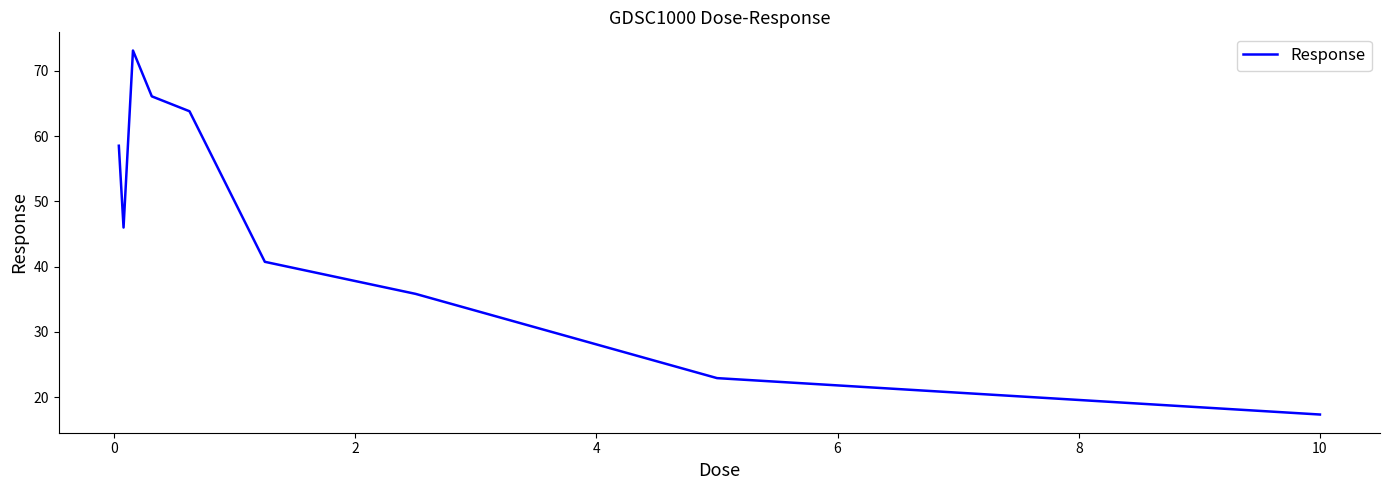

What is the smallest value displayed?

17.3